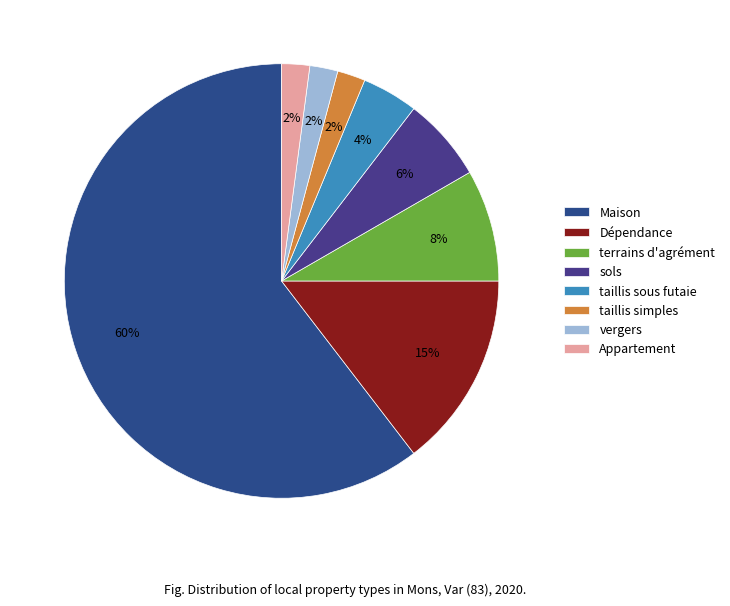

Is the sum of Dépendance and Appartement greater than half?

No